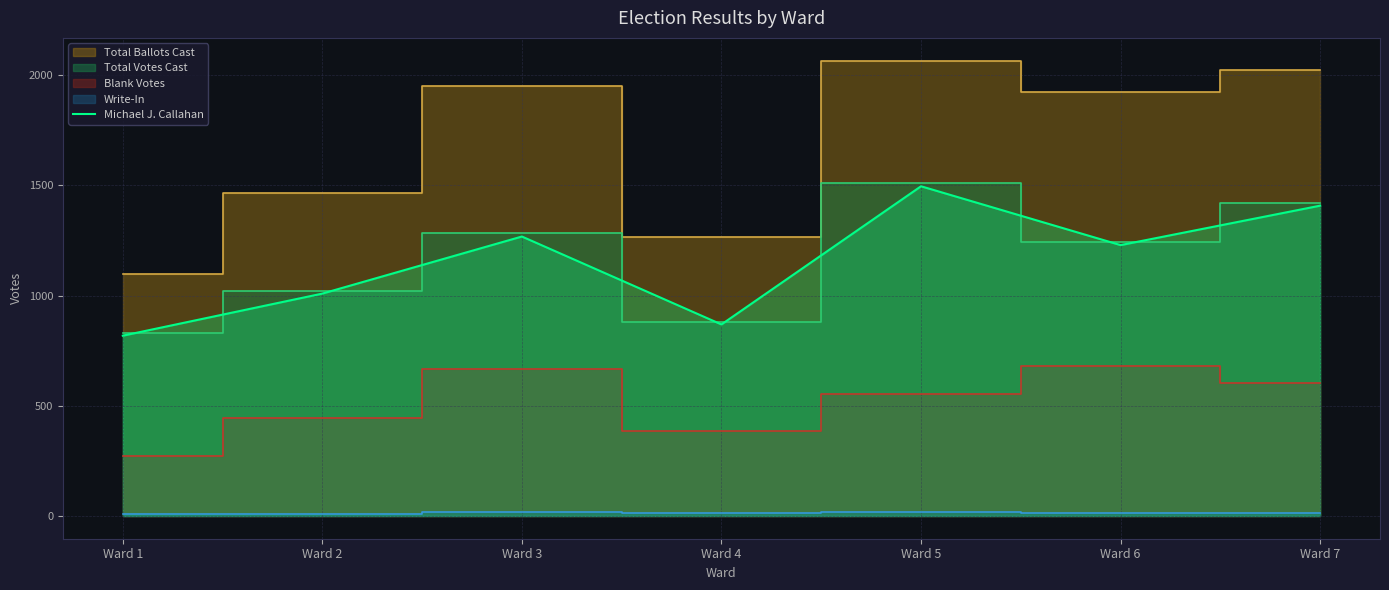

True or false: the data shows 1408 at Ward 7.

True